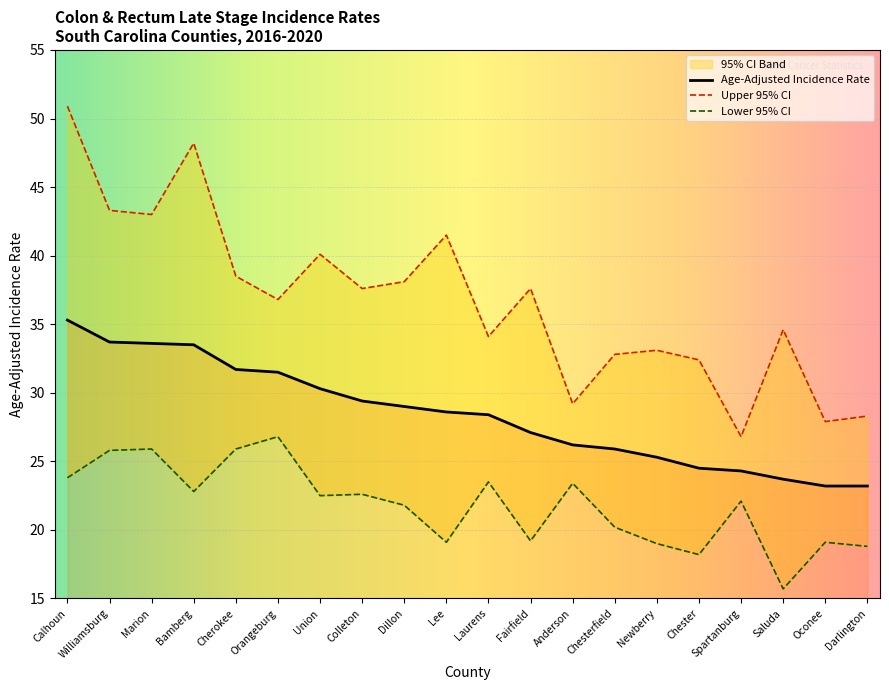

True or false: Upper 95% CI and Age-Adjusted Incidence Rate cross at least once.

False